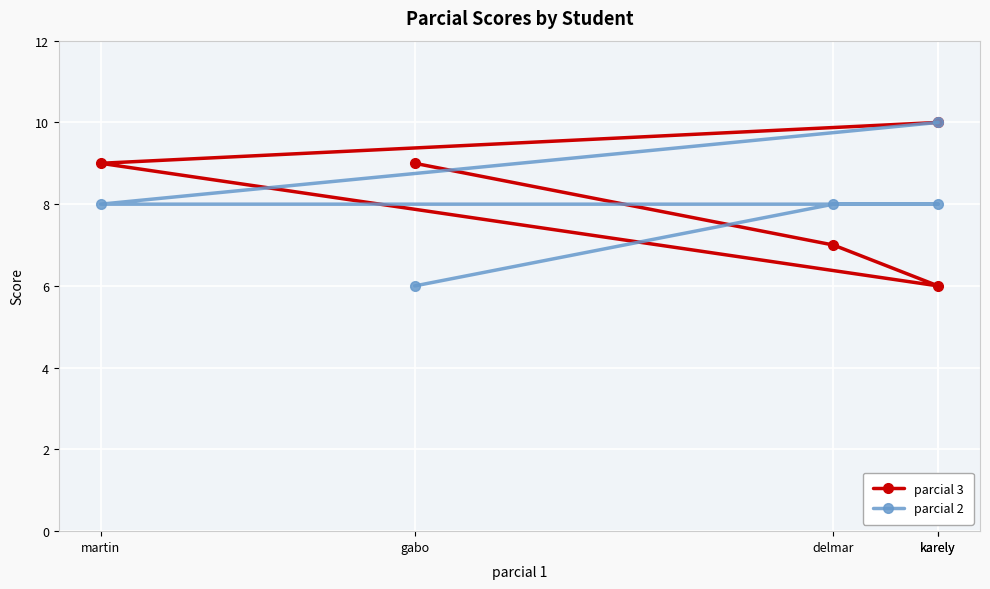

How many values in the parcial 3 series exceed 9?

1